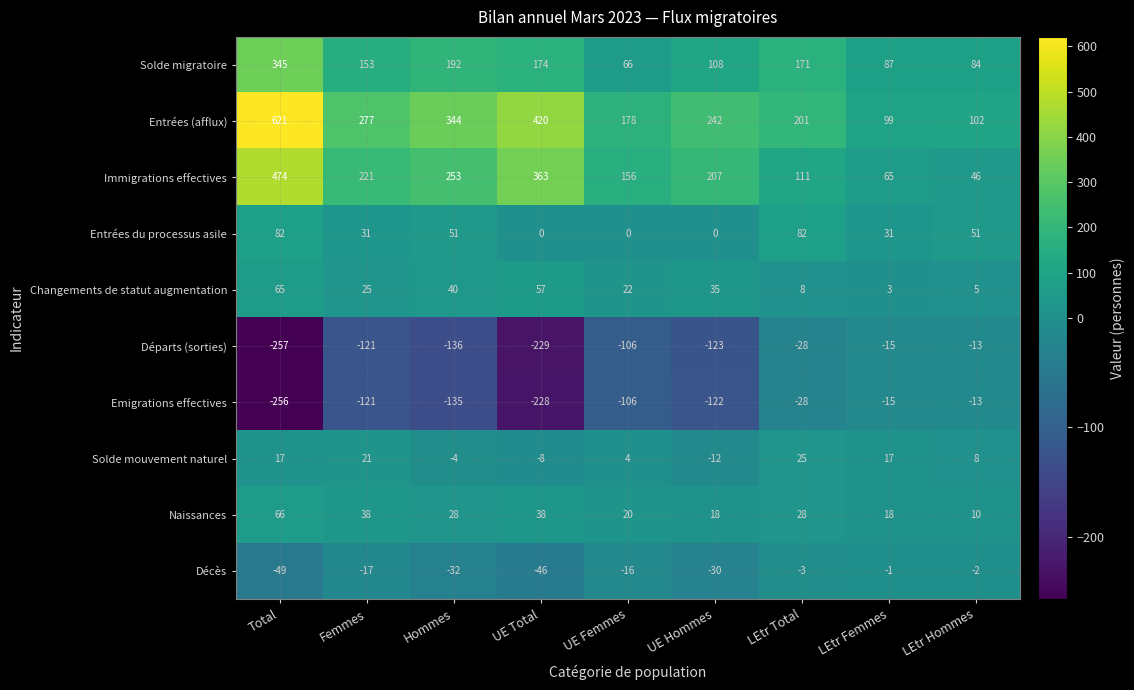

Which series has the largest range (max minus min)?

Entrées (afflux)